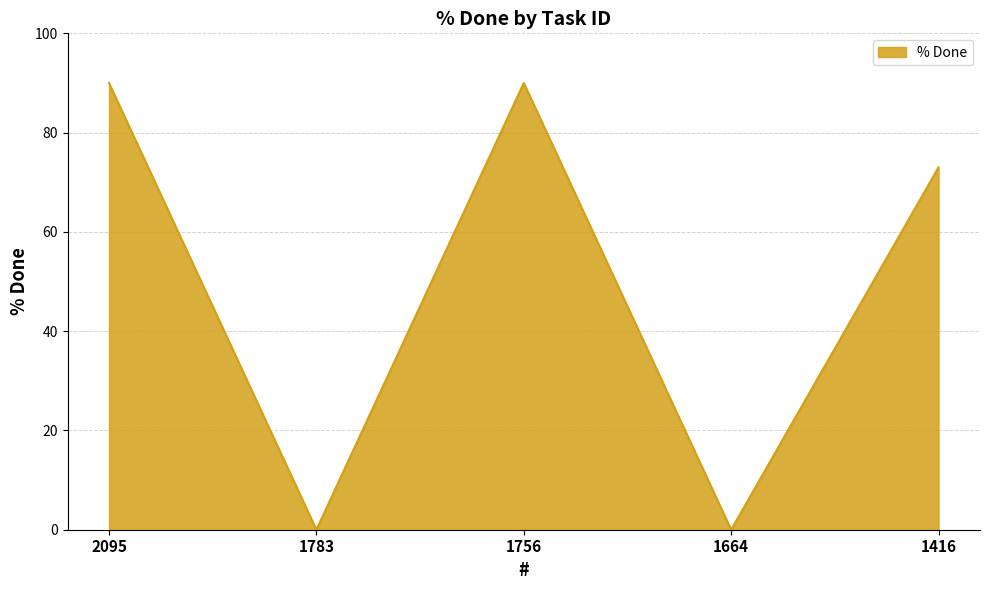

What is the sum of the values at 1416 and 1783?

73